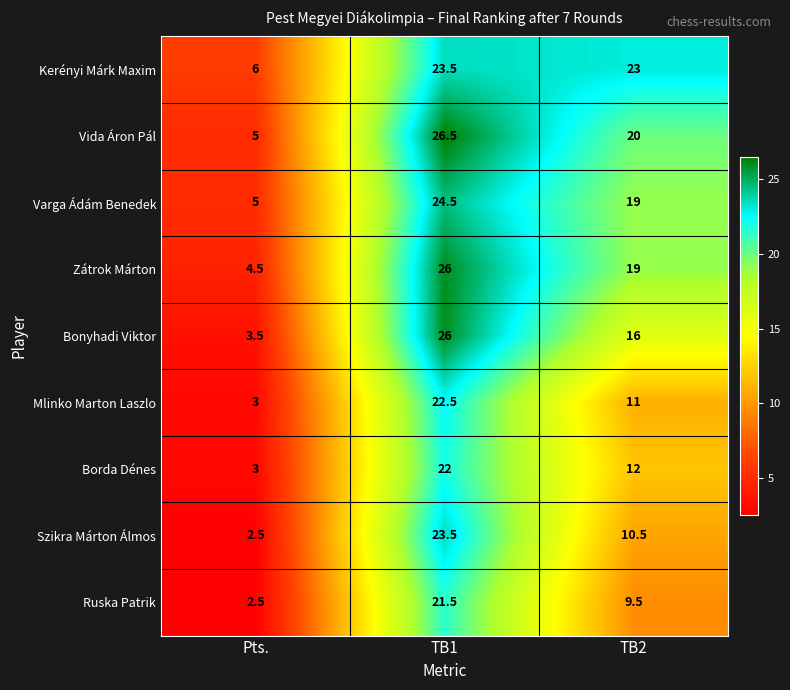

Which series has the widest spread of values?

Bonyhadi Viktor